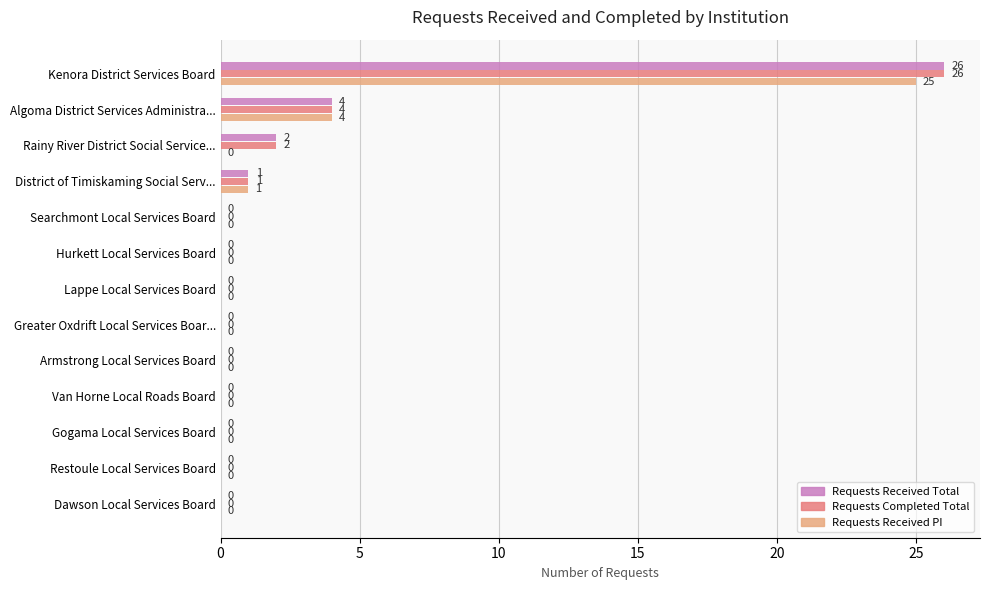

What is the maximum value for Requests Received PI?

25